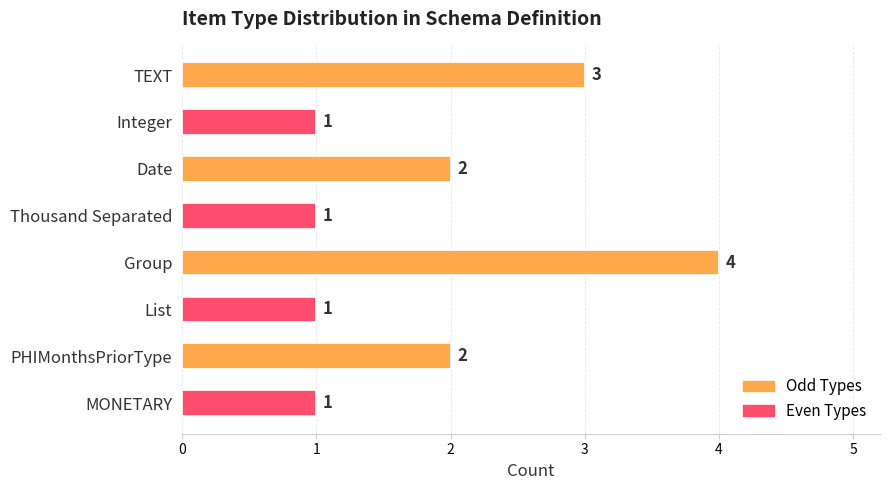

Does the chart contain any negative values?

No